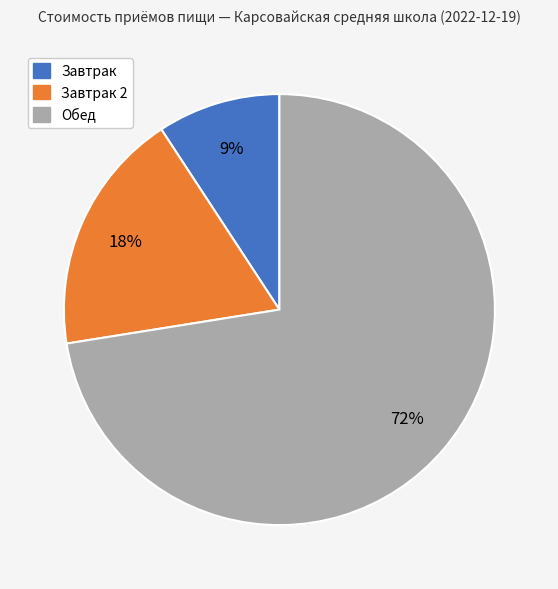

Is there any slice that represents more than half of the pie?

Yes